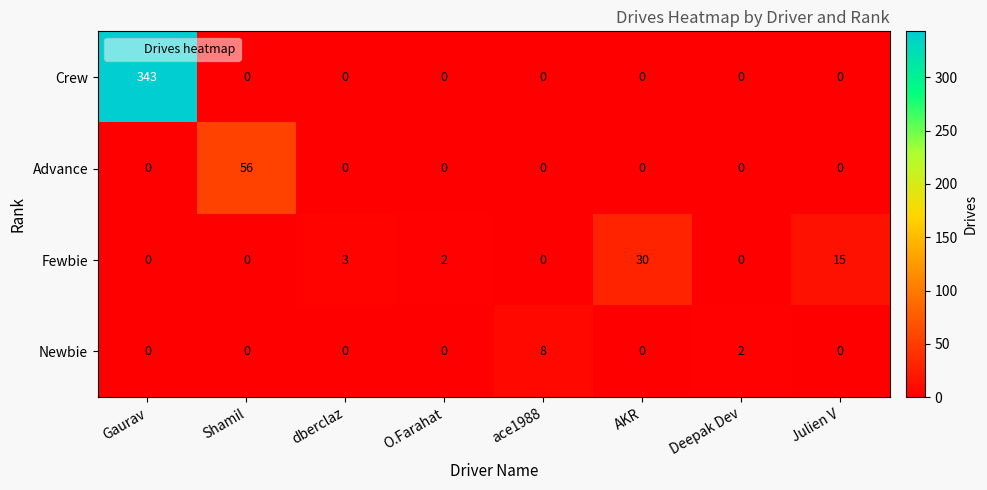

What is the sum of all Fewbie values?

50